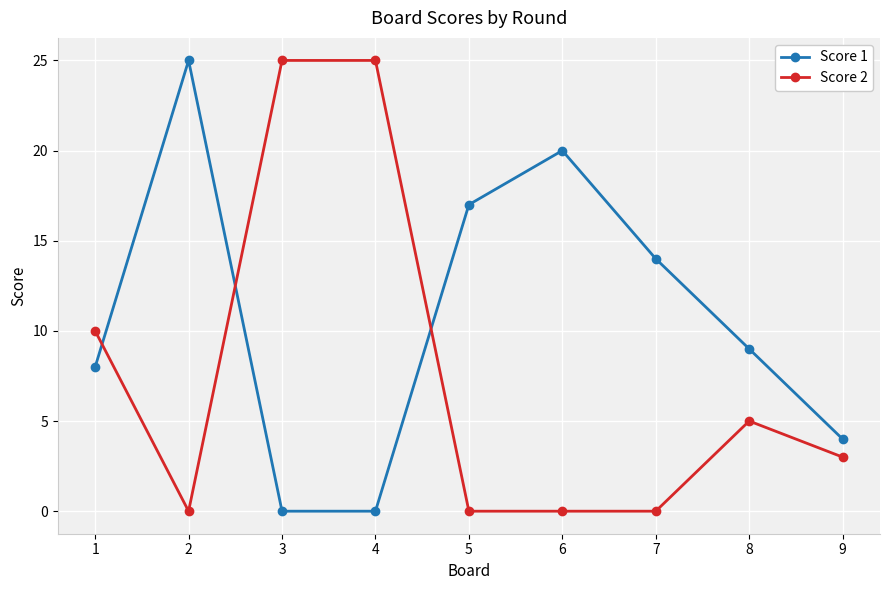

What is the greatest value displayed?

25